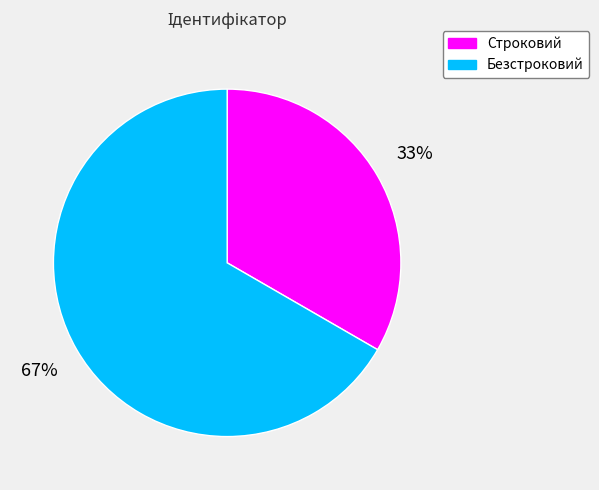

Which category has the smallest portion of the pie?

Строковий